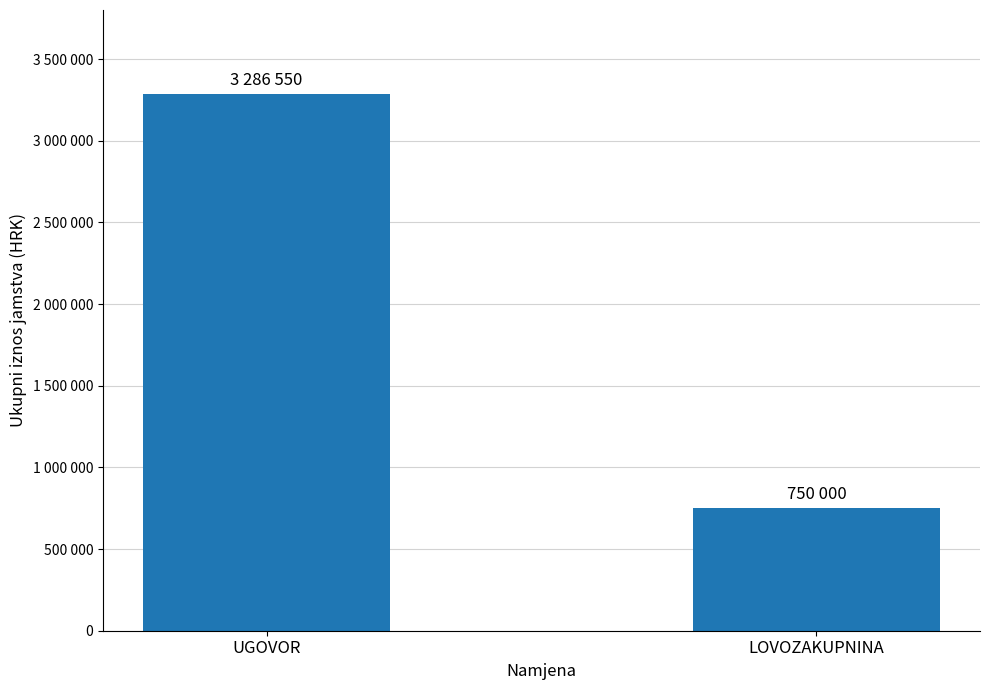

What is the ratio of the value at LOVOZAKUPNINA to the value at UGOVOR?

0.2